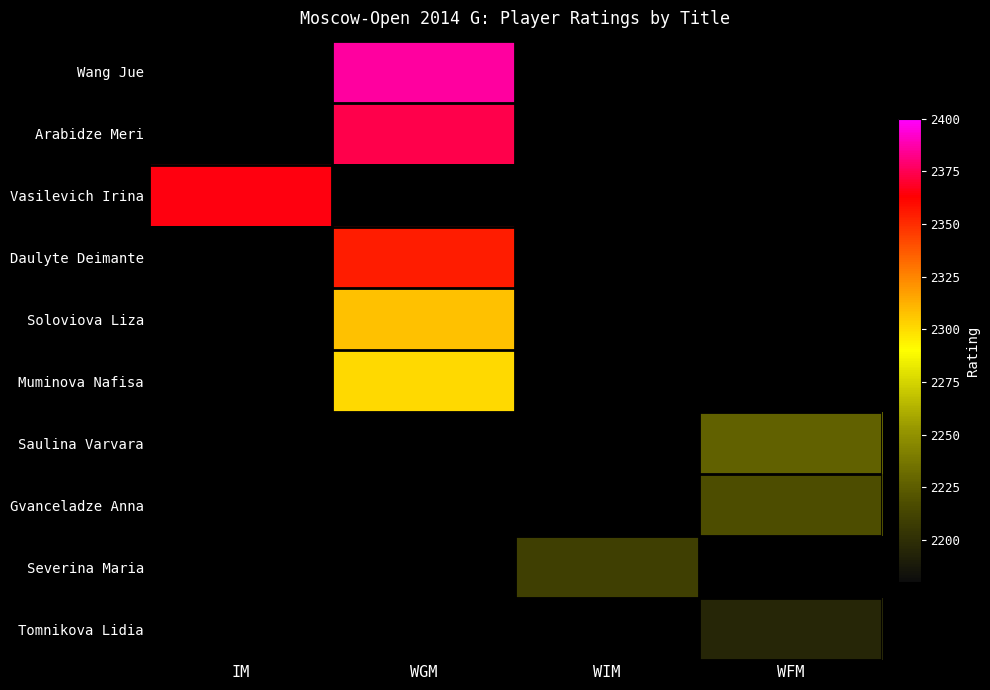

Count the number of categories in the chart.

4